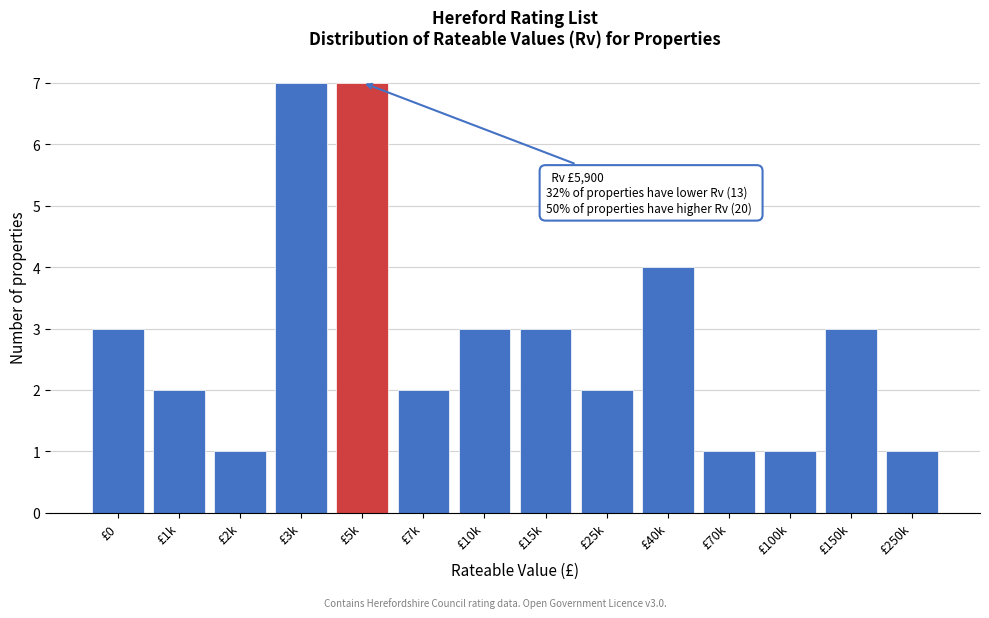

Reading left to right, list all the values displayed in this chart.

£0=3	£1k=2	£2k=1	£3k=7	£5k=7	£7k=2	£10k=3	£15k=3	£25k=2	£40k=4	£70k=1	£100k=1	£150k=3	£250k=1